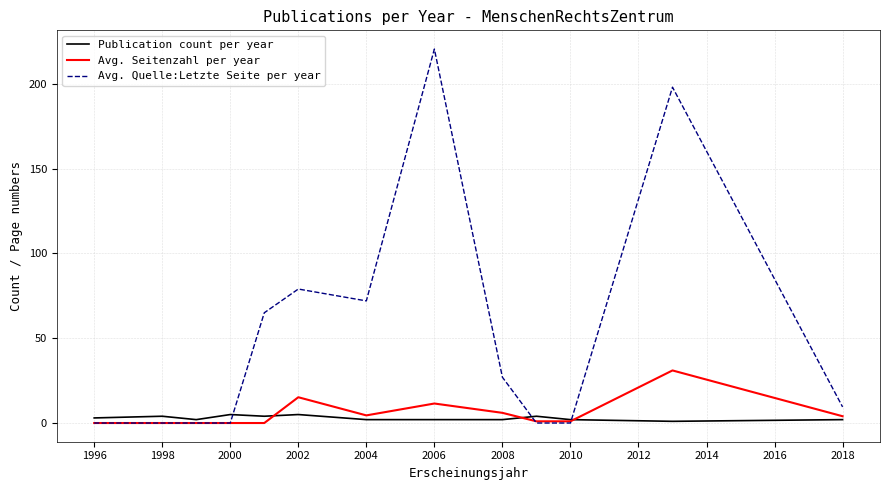

Which series has the widest spread of values?

Avg. Quelle:Letzte Seite per year